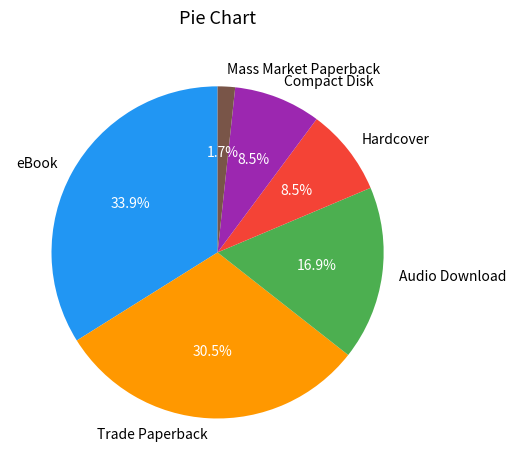

Is it true that Hardcover is 1% of the pie?

False